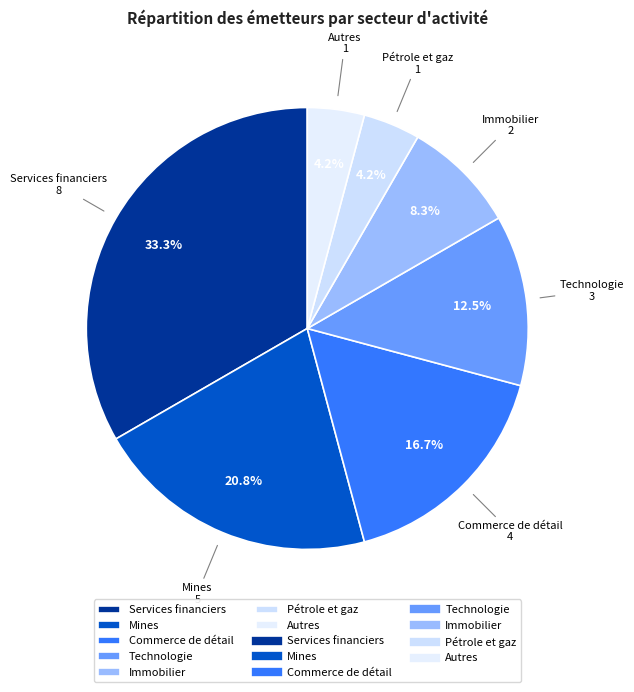

The Services financiers slice represents 33% of the pie. True or false?

True